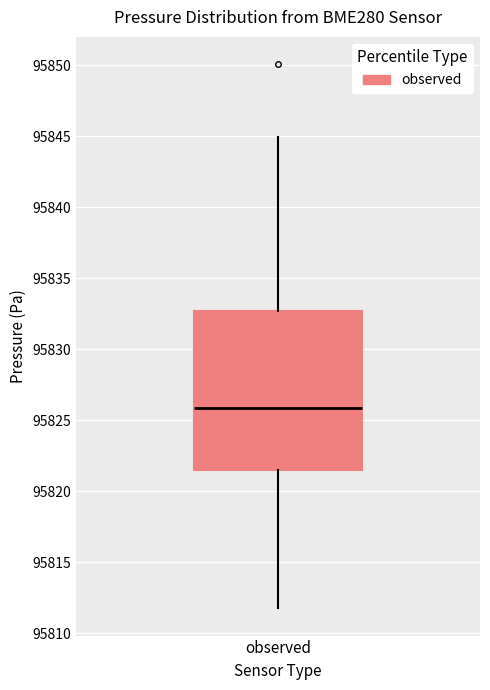

Transcribe this box plot: give where the median line is, the range the box spans, and where the two whiskers end, as read against the y-axis. The values are not printed on the chart, so give them approximately, as read against the axis.

median 95826.0, box 95821.5 to 95832.5, whiskers 95812.0 to 95845.0